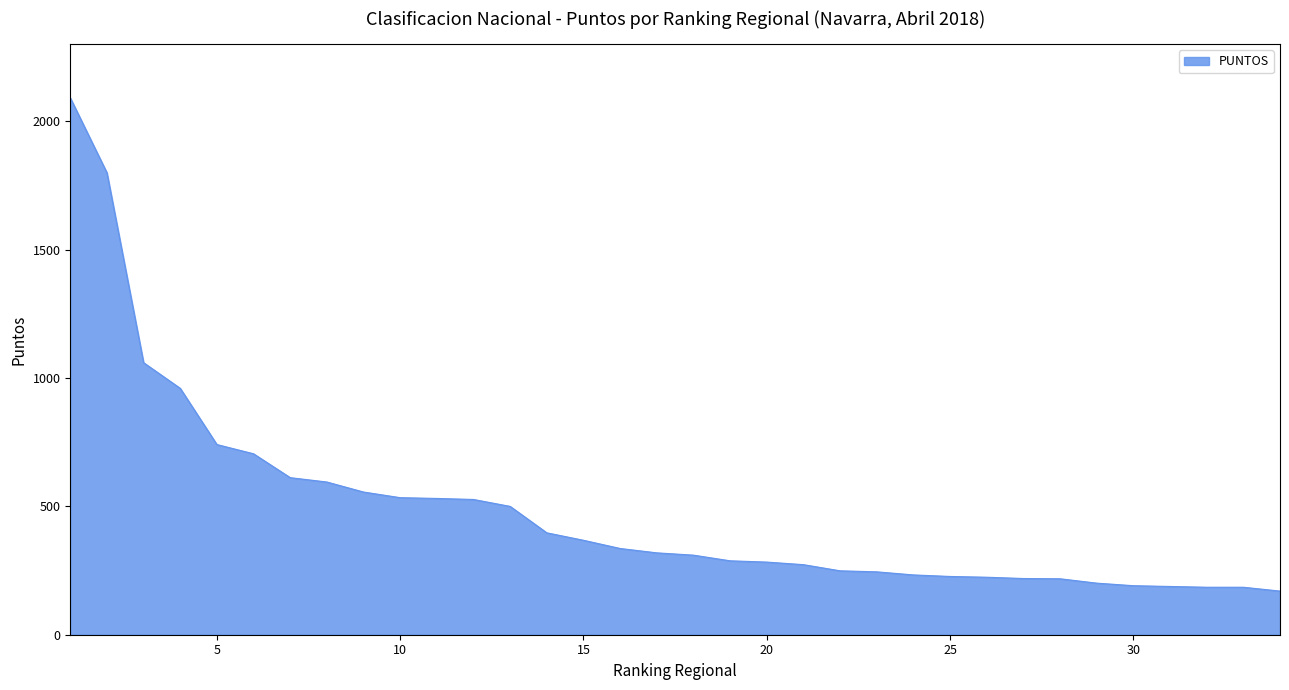

What is the difference between the maximum and minimum values?

1922